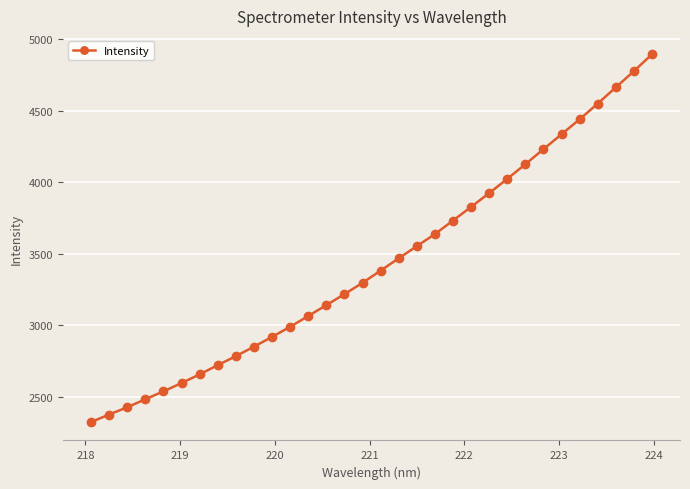

What is the difference between the maximum and minimum values?

2567.0